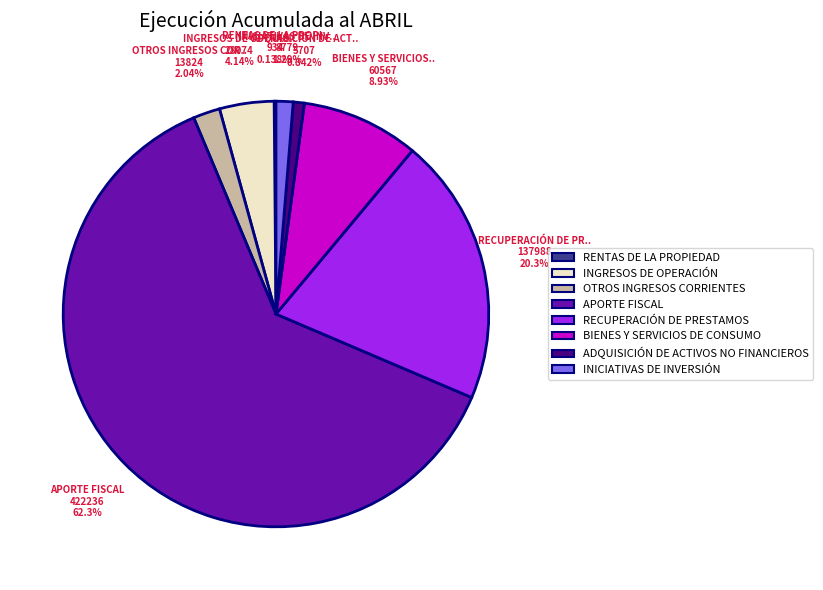

Does INICIATIVAS DE INVERSIÓN represent more than half of the total?

No